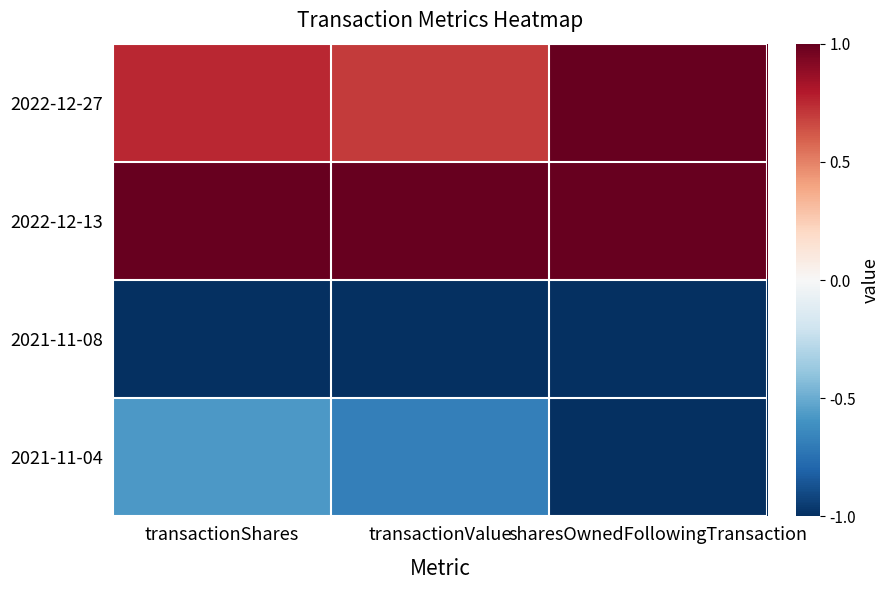

Which has a higher value, transactionValue or sharesOwnedFollowingTransaction?

sharesOwnedFollowingTransaction